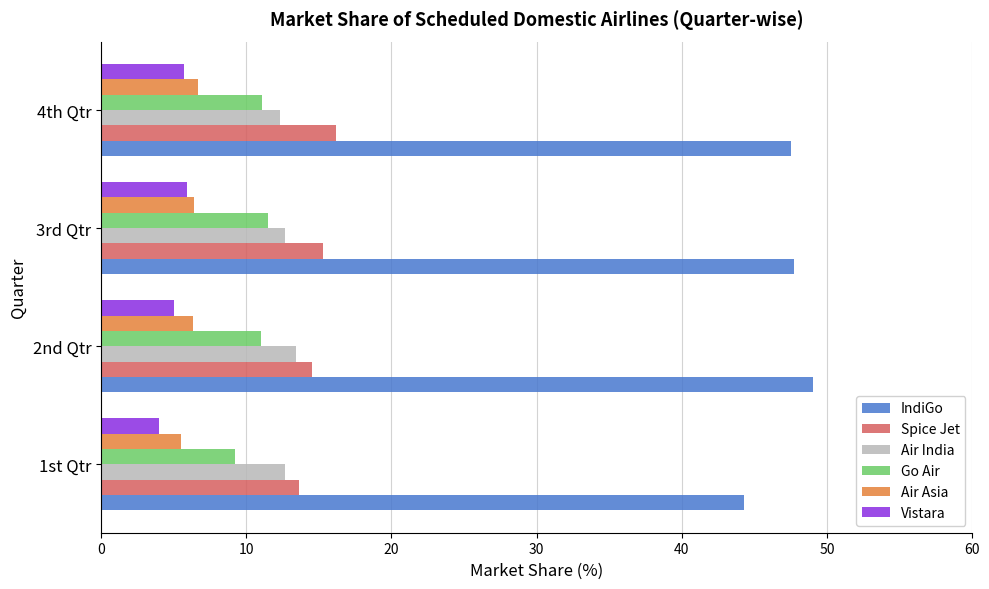

What is the difference between the highest and lowest values at 2nd Qtr?

44.0